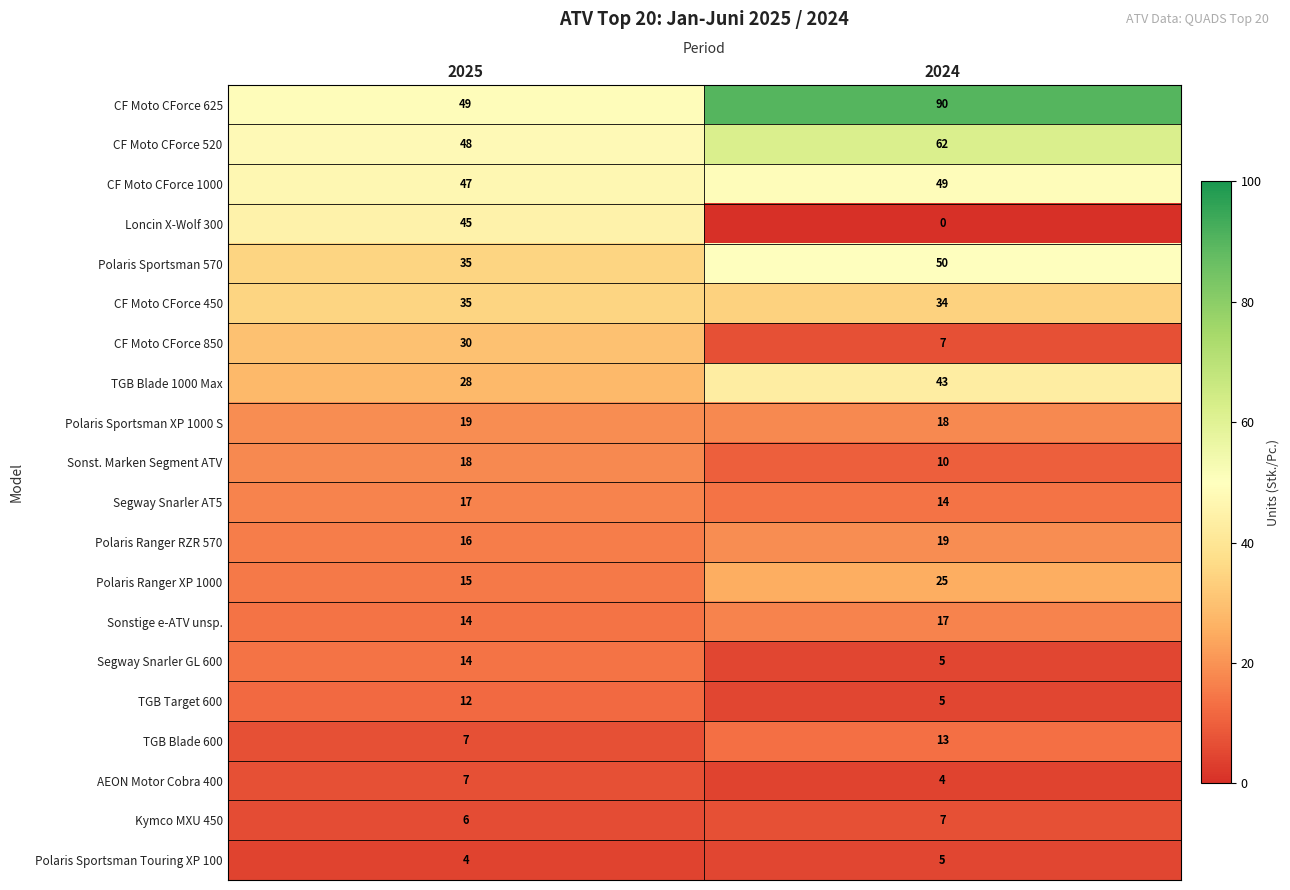

What is the approximate value of Polaris Ranger XP 1000 at 2024?

25